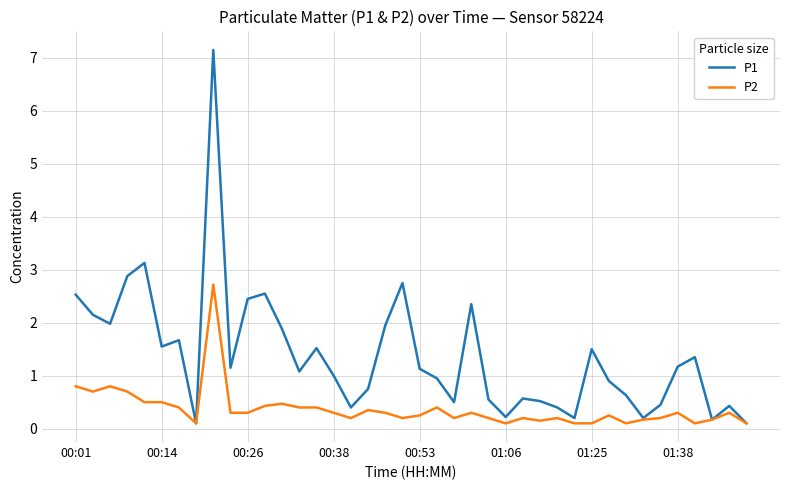

Rank the series by their maximum value, from highest to lowest.

P1, P2